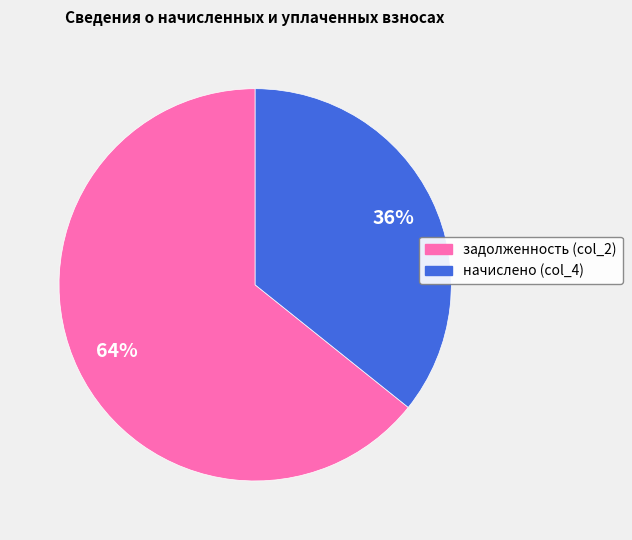

To the nearest percent, what is the average slice percentage?

50%